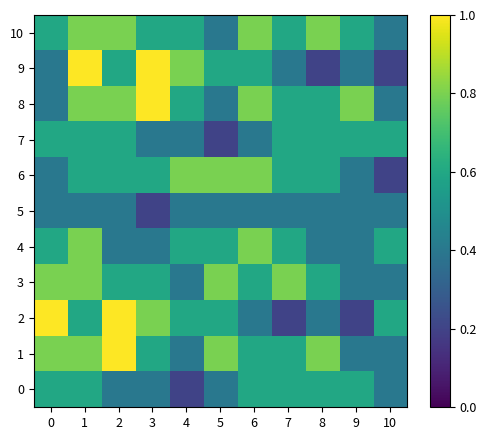

Reading right to left, extract all data points from this chart.

0: 10=0.4	9=0.6	8=0.6	7=0.6	6=0.6	5=0.4	4=0.2	3=0.4	2=0.4	1=0.6	0=0.6
1: 10=0.4	9=0.4	8=0.8	7=0.6	6=0.6	5=0.8	4=0.4	3=0.6	2=1.0	1=0.8	0=0.8
2: 10=0.6	9=0.2	8=0.4	7=0.2	6=0.4	5=0.6	4=0.6	3=0.8	2=1.0	1=0.6	0=1.0
3: 10=0.4	9=0.4	8=0.6	7=0.8	6=0.6	5=0.8	4=0.4	3=0.6	2=0.6	1=0.8	0=0.8
4: 10=0.6	9=0.4	8=0.4	7=0.6	6=0.8	5=0.6	4=0.6	3=0.4	2=0.4	1=0.8	0=0.6
5: 10=0.4	9=0.4	8=0.4	7=0.4	6=0.4	5=0.4	4=0.4	3=0.2	2=0.4	1=0.4	0=0.4
6: 10=0.2	9=0.4	8=0.6	7=0.6	6=0.8	5=0.8	4=0.8	3=0.6	2=0.6	1=0.6	0=0.4
7: 10=0.6	9=0.6	8=0.6	7=0.6	6=0.4	5=0.2	4=0.4	3=0.4	2=0.6	1=0.6	0=0.6
8: 10=0.4	9=0.8	8=0.6	7=0.6	6=0.8	5=0.4	4=0.6	3=1.0	2=0.8	1=0.8	0=0.4
9: 10=0.2	9=0.4	8=0.2	7=0.4	6=0.6	5=0.6	4=0.8	3=1.0	2=0.6	1=1.0	0=0.4
10: 10=0.4	9=0.6	8=0.8	7=0.6	6=0.8	5=0.4	4=0.6	3=0.6	2=0.8	1=0.8	0=0.6